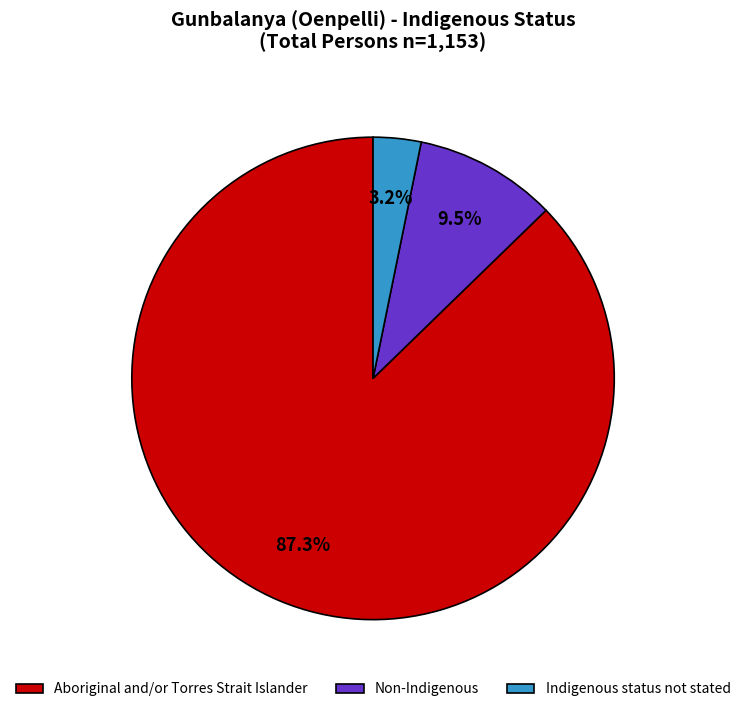

Count the number of slices in the pie.

3